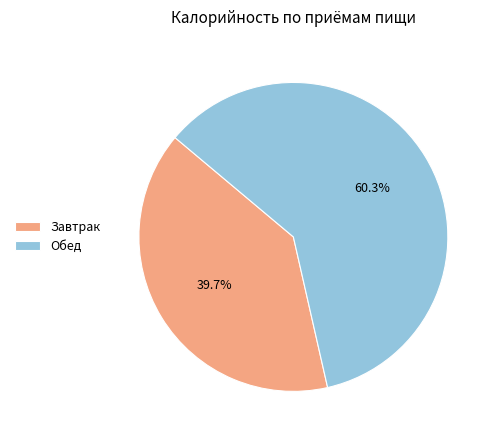

How many slices are in this pie chart?

2